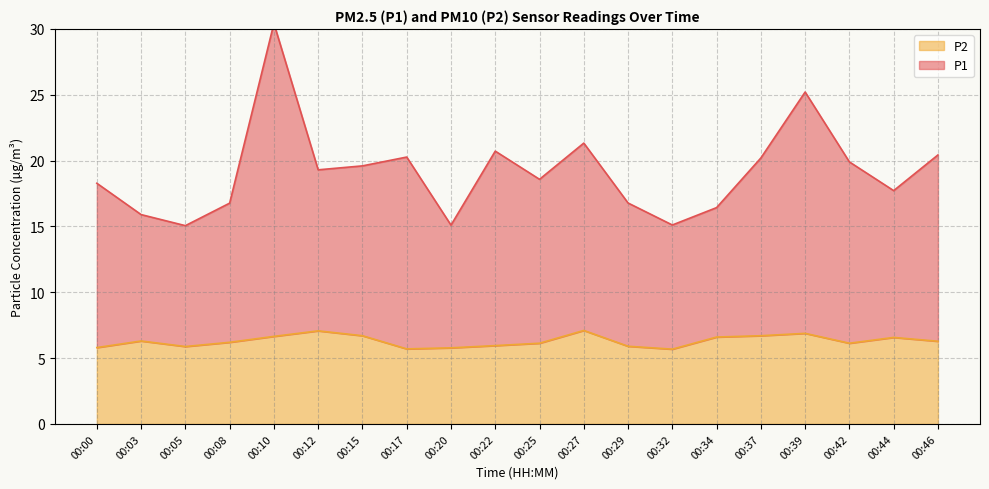

True or false: P1 and P2 cross at least once.

False